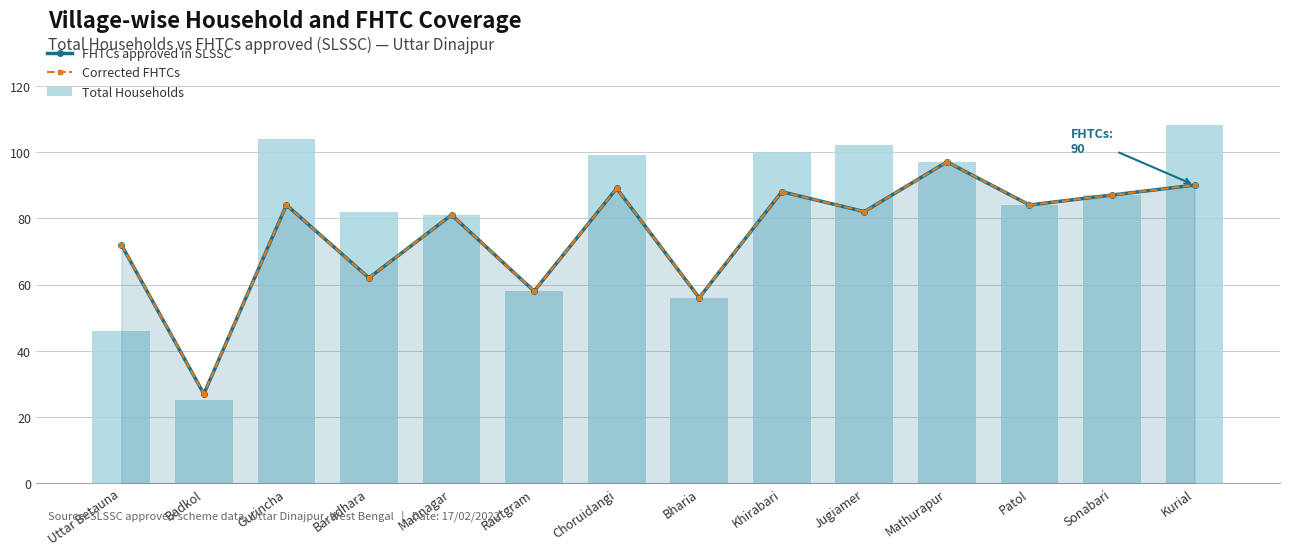

Rank the series at Patol from highest to lowest value.

FHTCs approved in SLSSC, Corrected FHTCs, Total Households